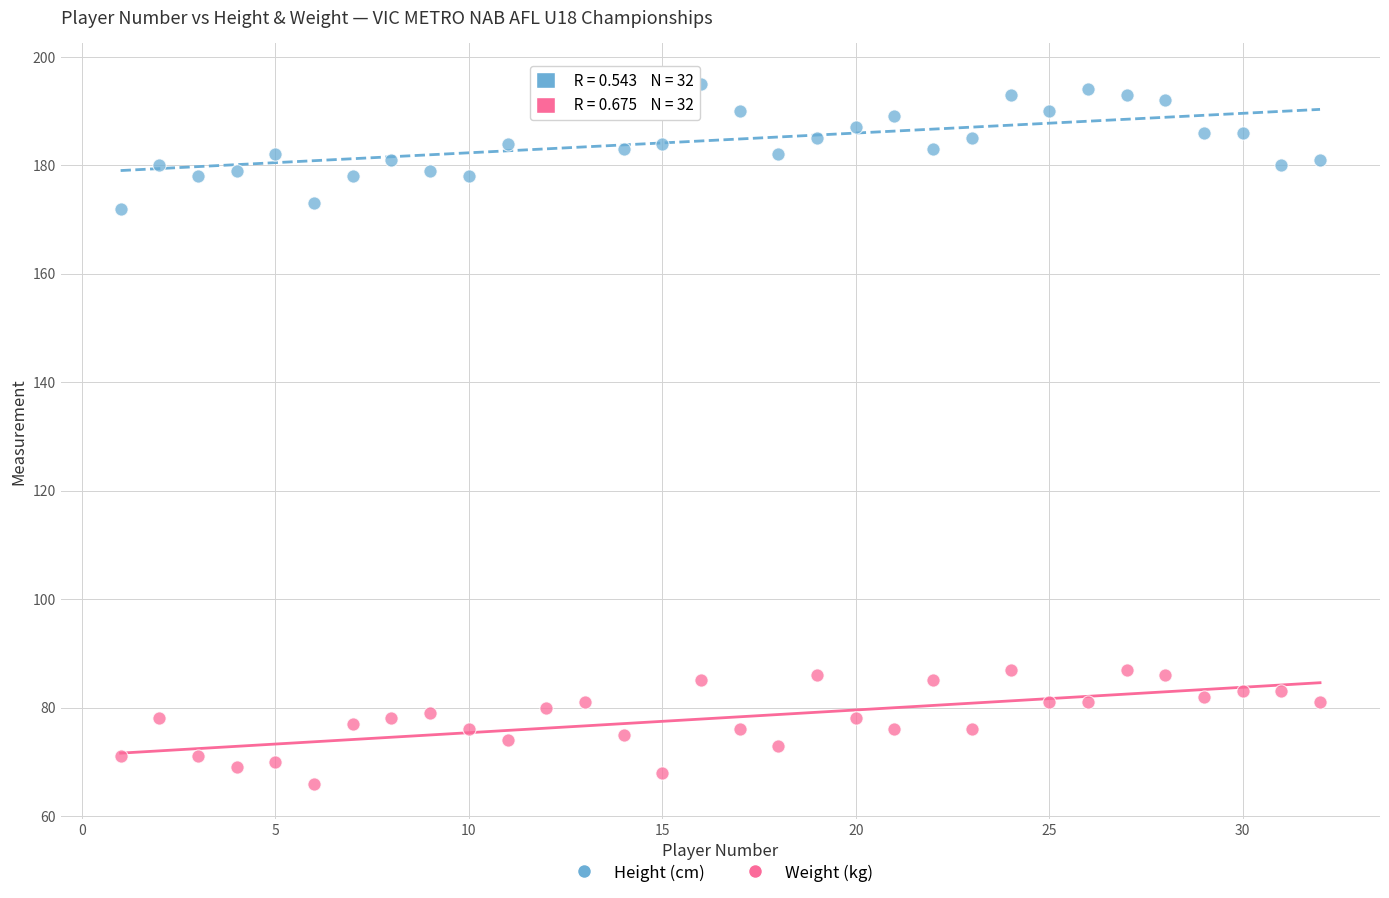

What is the X range (max minus min) for the scatter plot?

31